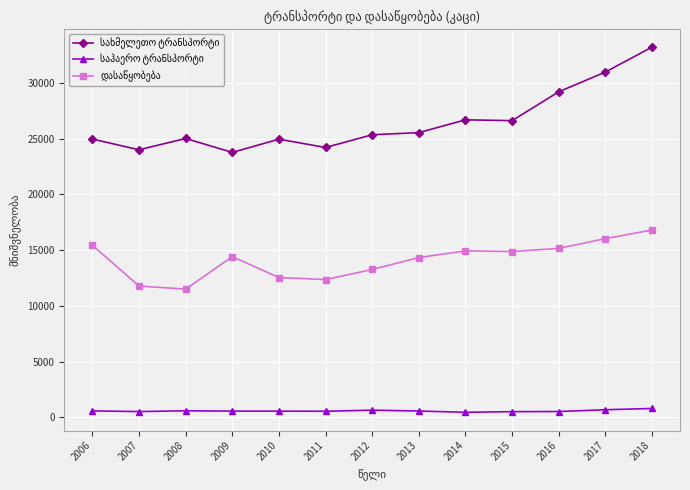

At which category is the sum across all series the highest?

2018